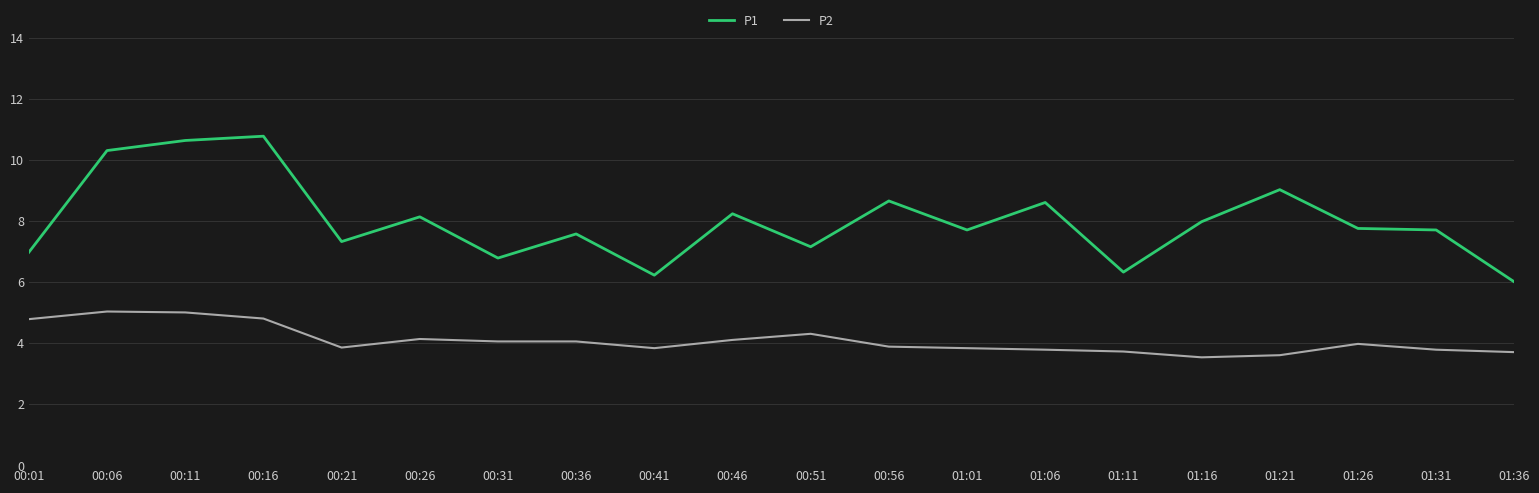

What is the total value across all series at 00:16?

15.6